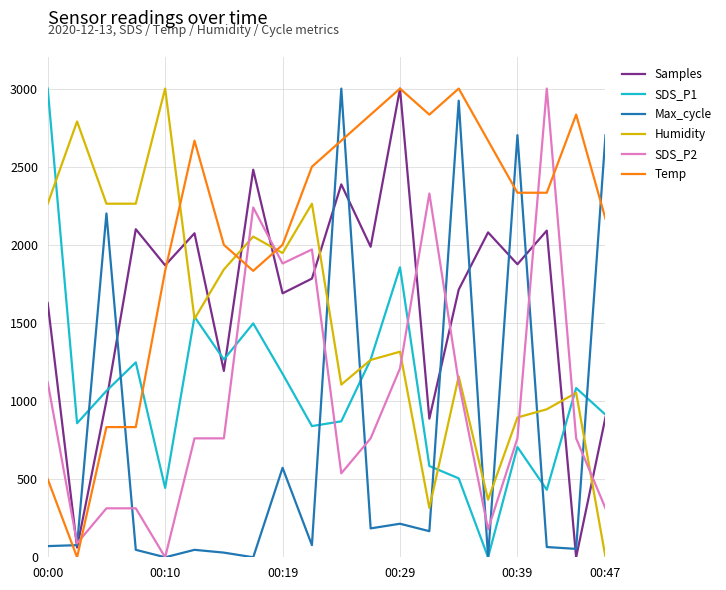

At how many categories does at least one series exceed 784?

20